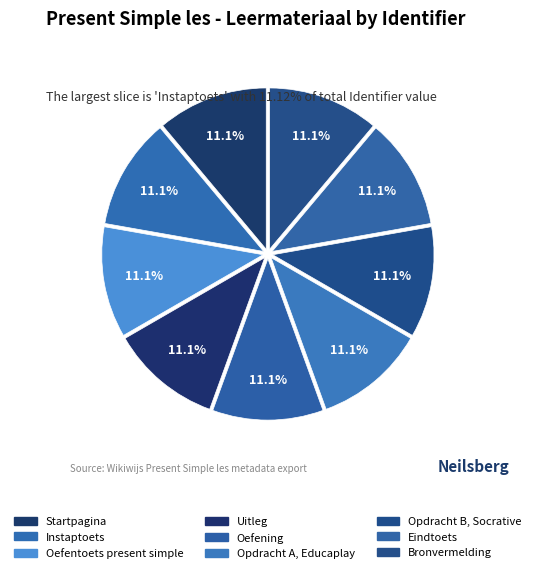

What percentage is the Startpagina slice, to the nearest percent?

11%